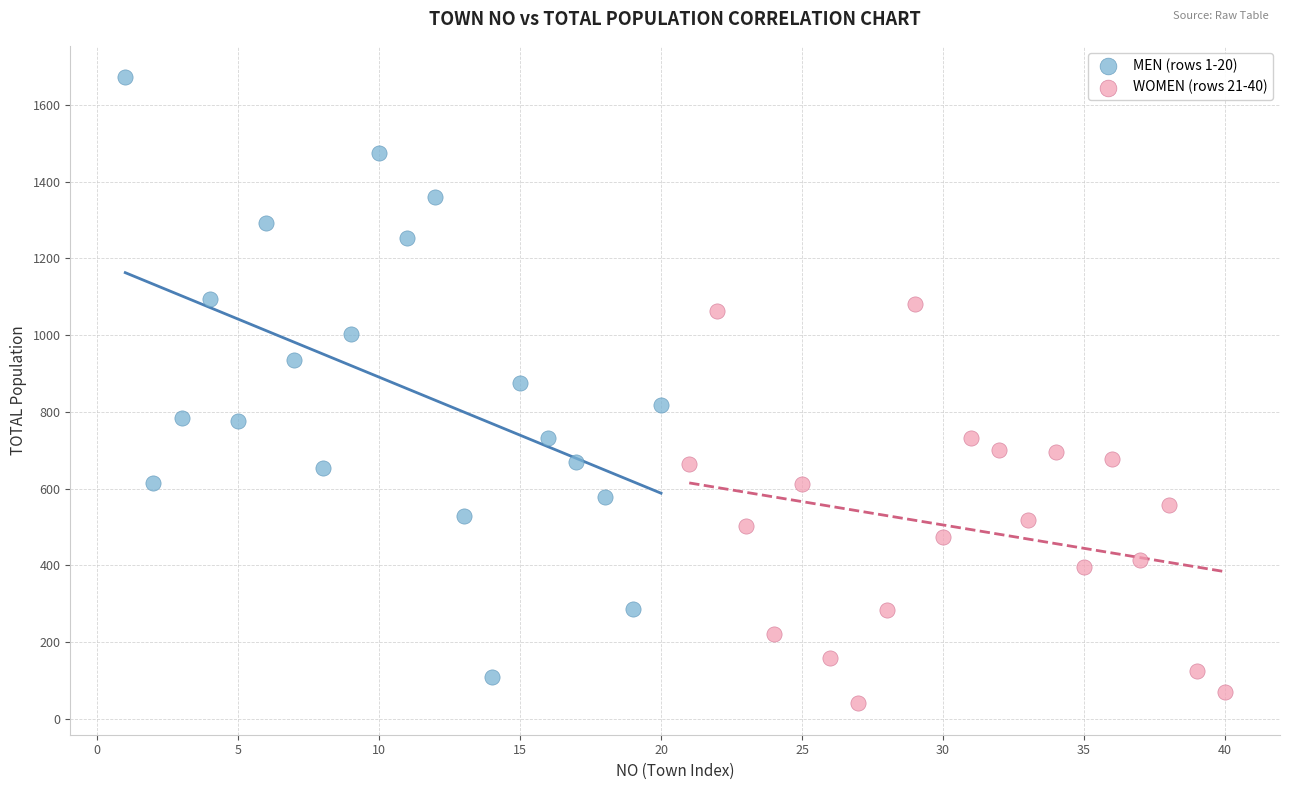

Which series contains the highest Y value?

MEN (rows 1-20)